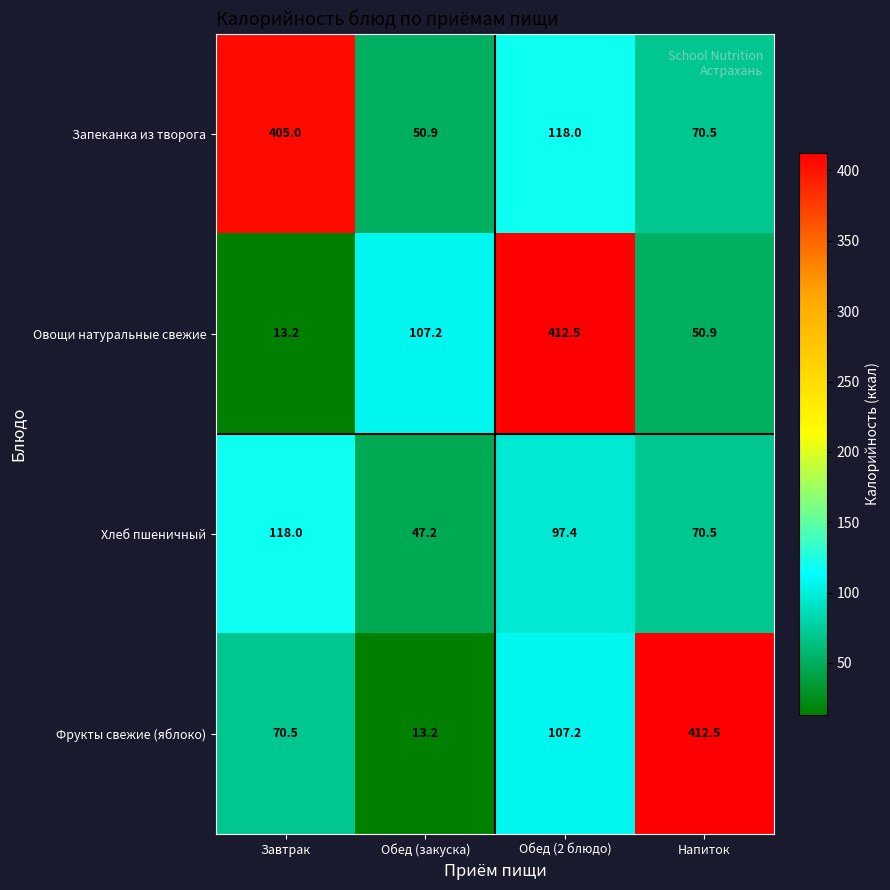

What is the sum of the Фрукты свежие (яблоко) values at Завтрак and Обед (закуска)?

83.7